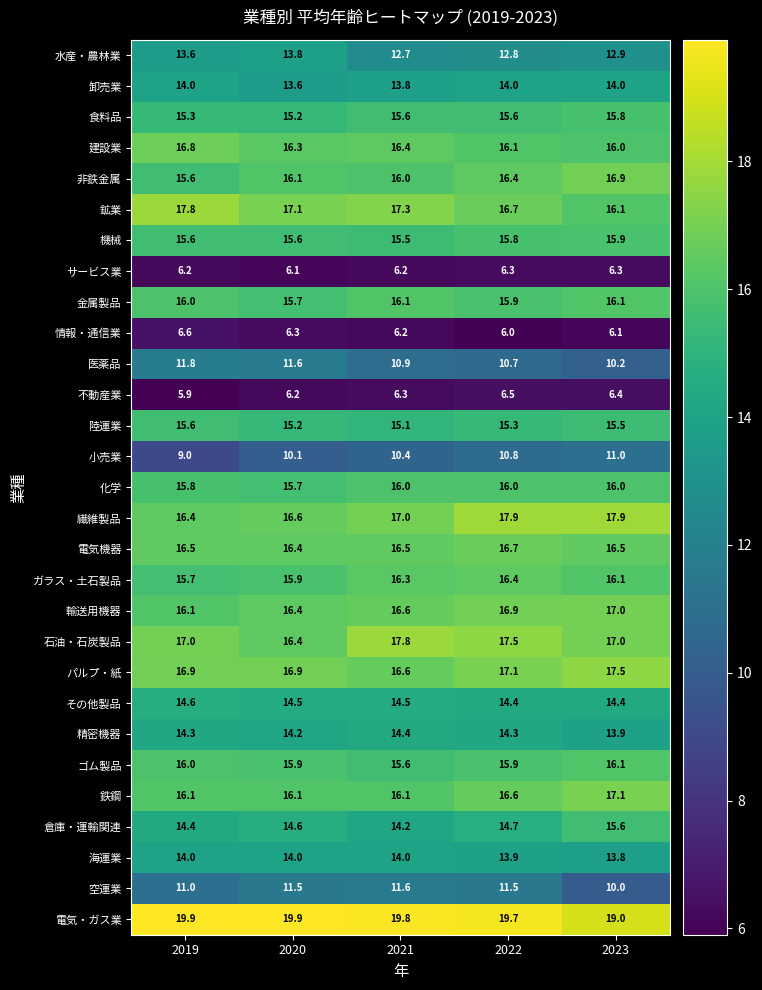

What value does the 鉱業 series have at 2023?

16.1